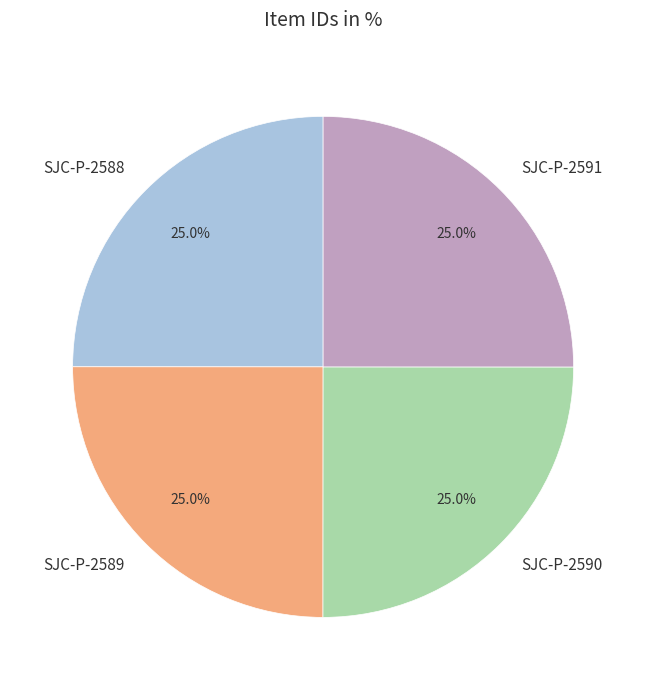

What percentage is NOT represented by SJC-P-2590?

75.0%